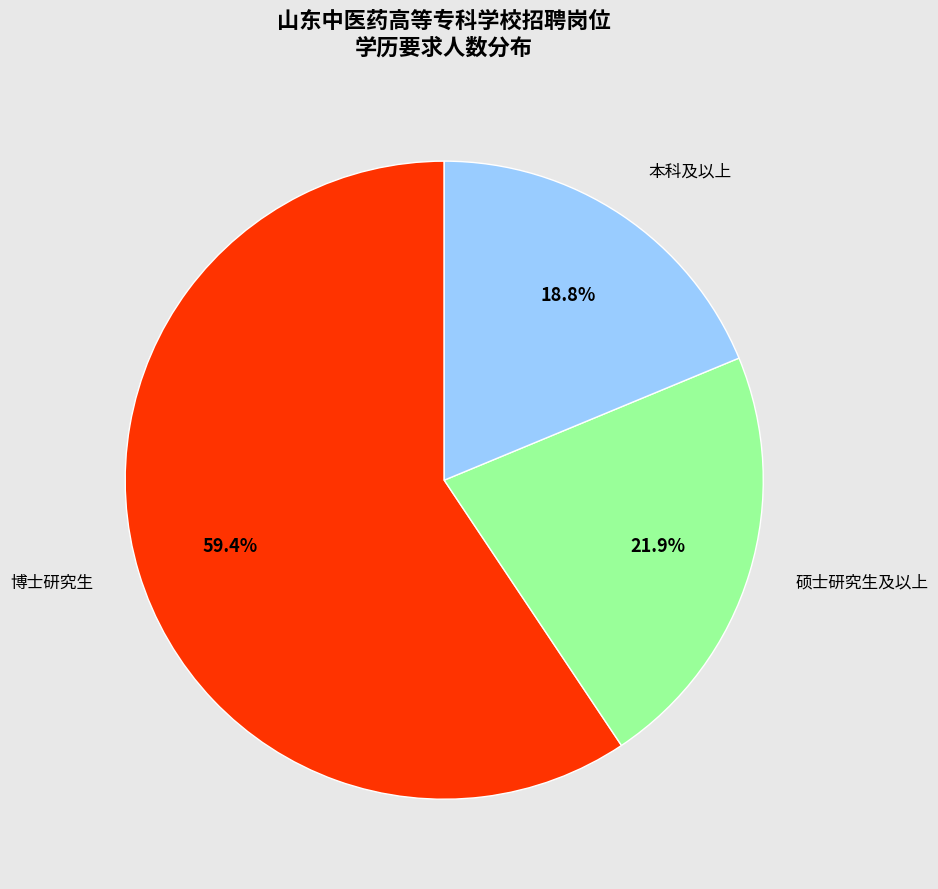

Is there a majority slice in this chart?

Yes